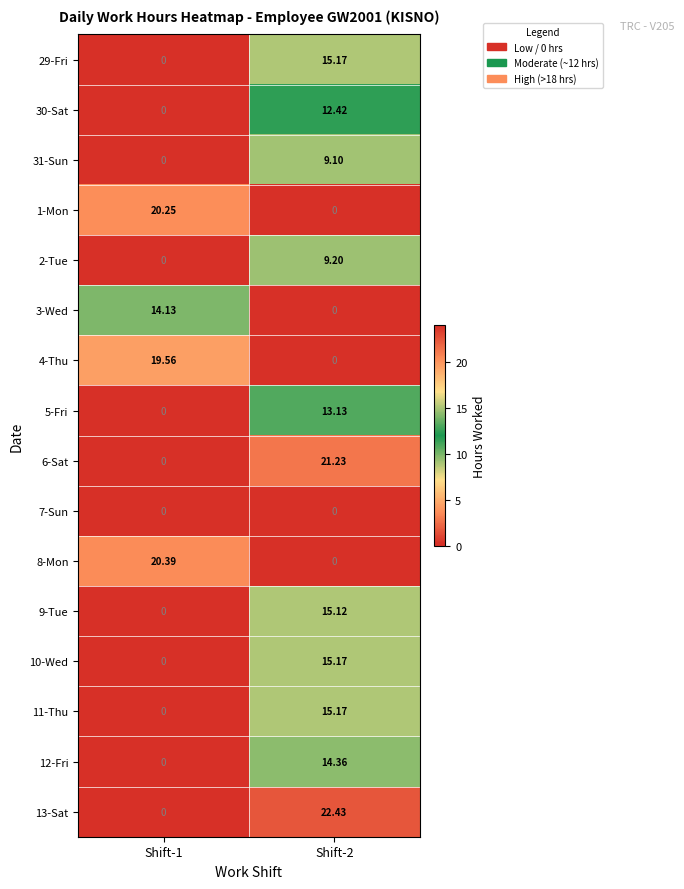

Is the value of 13-Sat at Shift-2 greater than the value of 12-Fri at Shift-2?

Yes